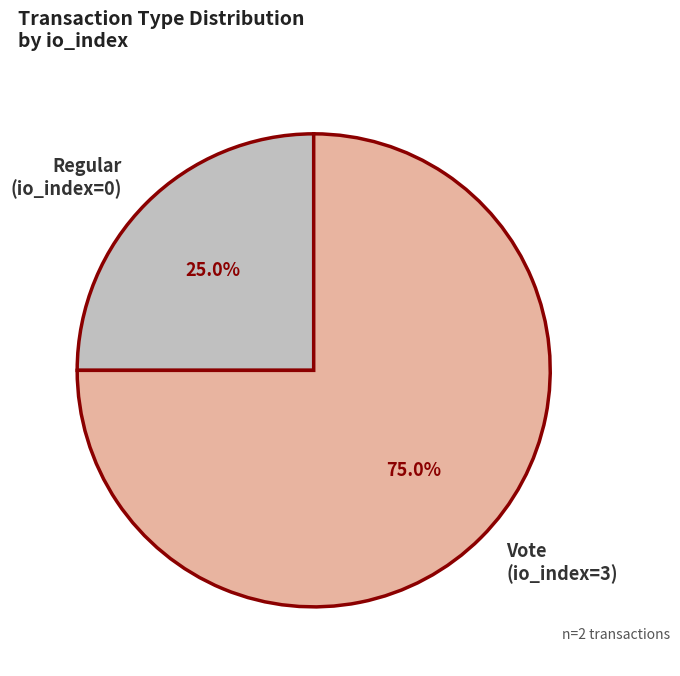

Which slice is the largest?

Vote (io_index=3)